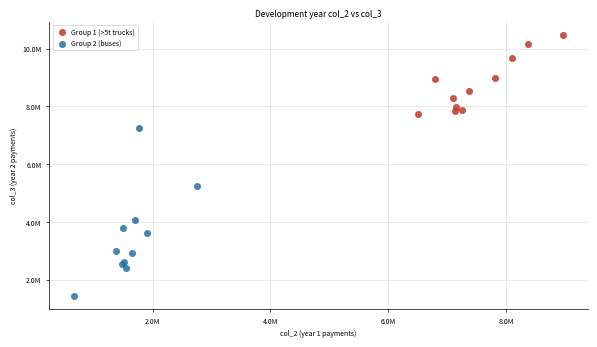

Which series contains the highest Y value?

Group 1 (>5t trucks)